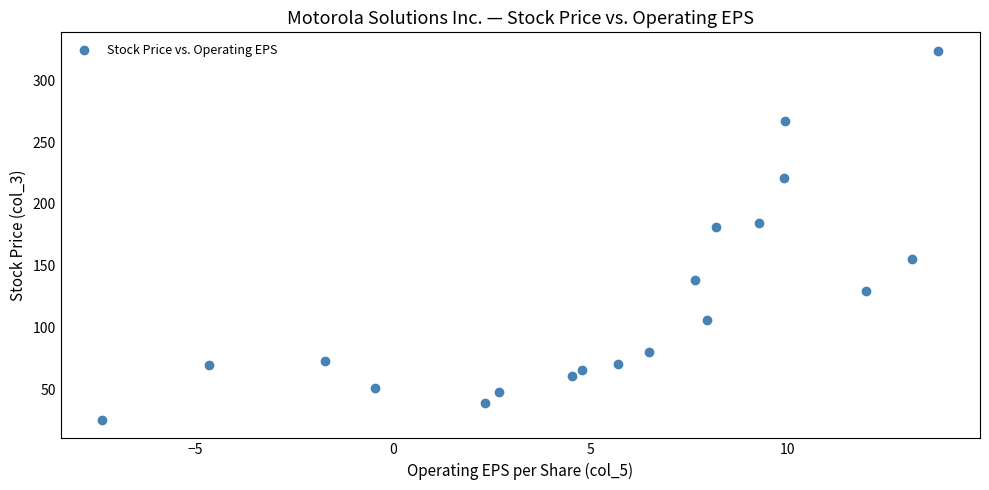

What is the range of Y values (max minus min)?

298.6